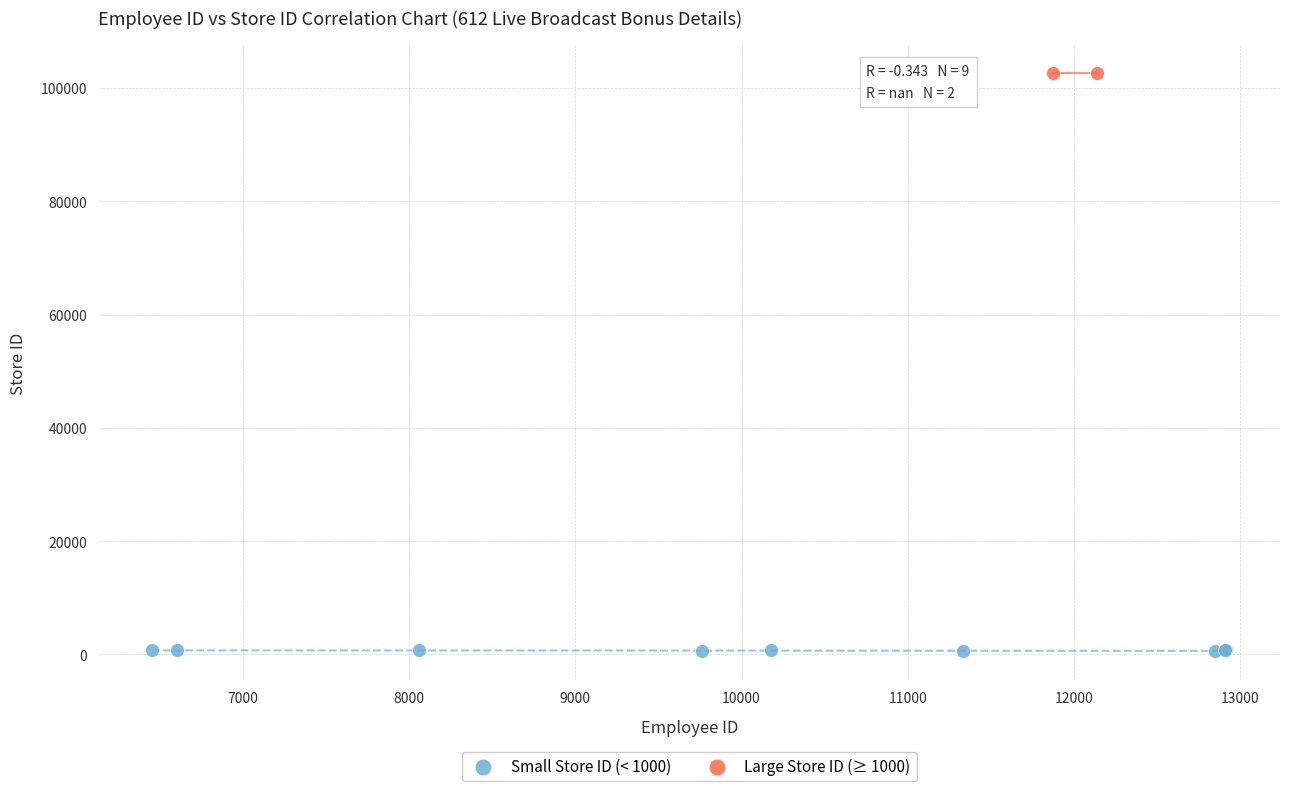

What are all the series names shown in the legend?

Small Store ID (< 1000), Large Store ID (≥ 1000)